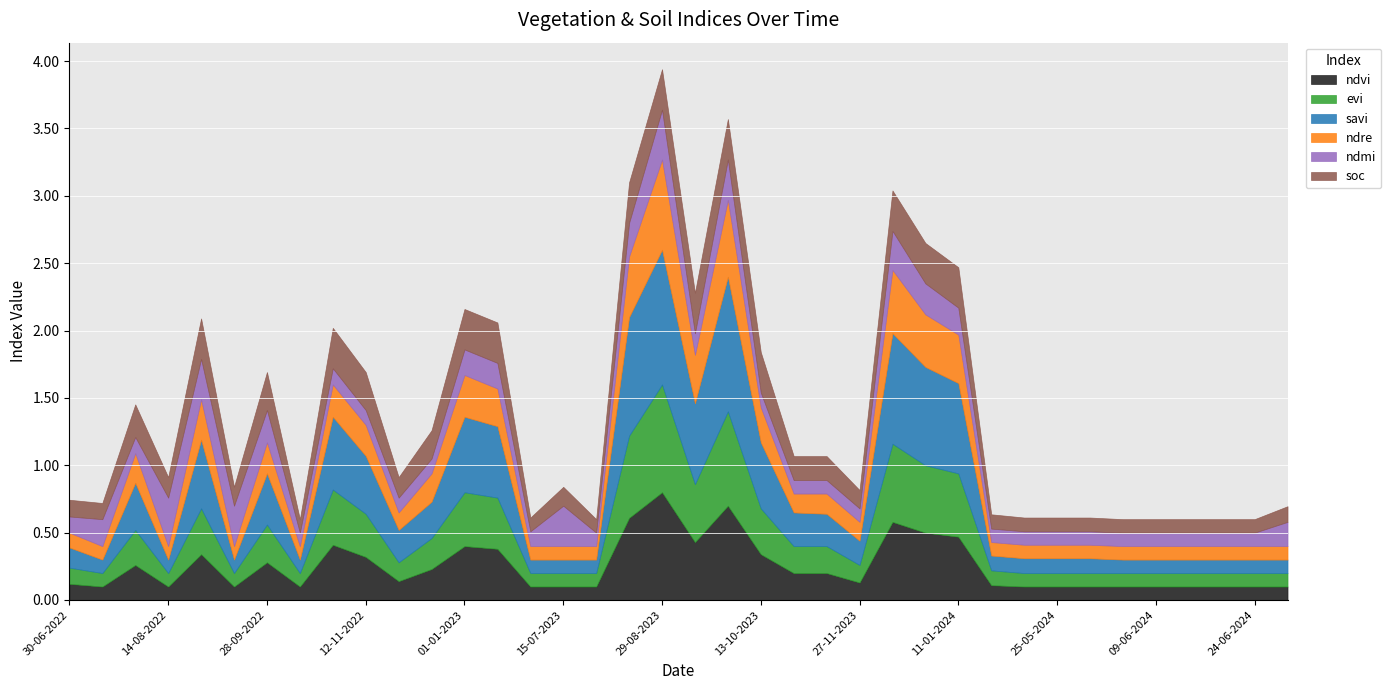

What is the maximum value for soc?

0.3